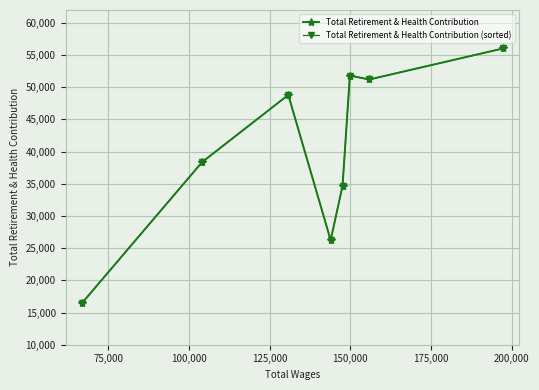

What is the value of the Total Retirement & Health Contribution point at the 1st from the left?

16401